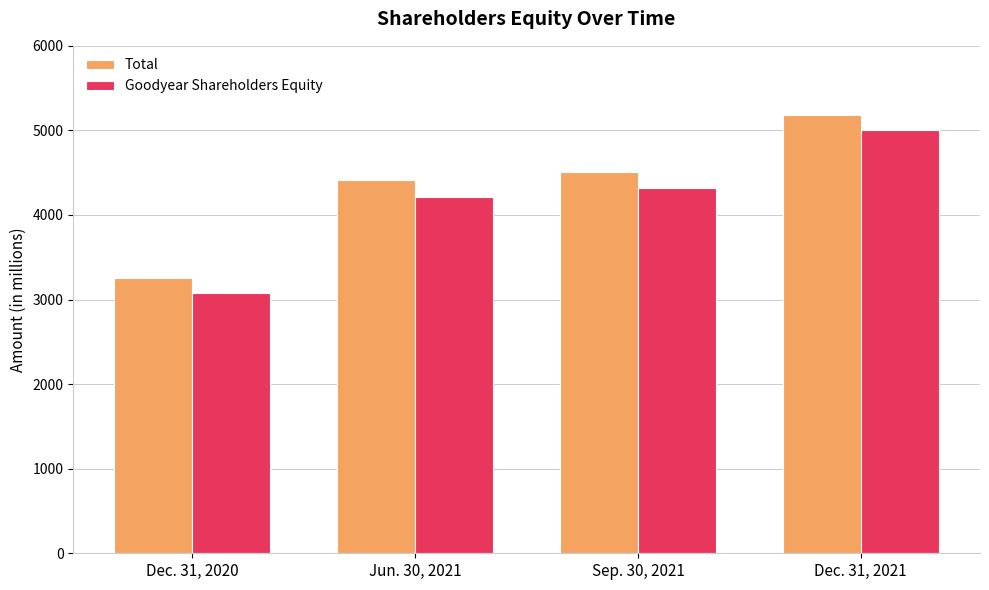

How many distinct data groups are displayed?

2